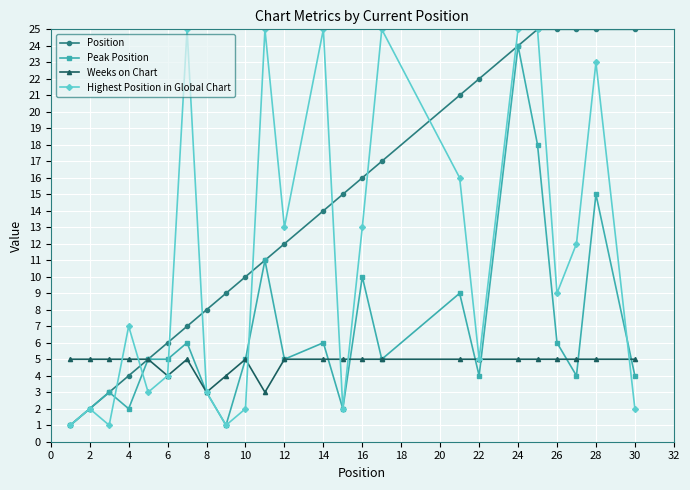

What is the maximum value for Highest Position in Global Chart?

25